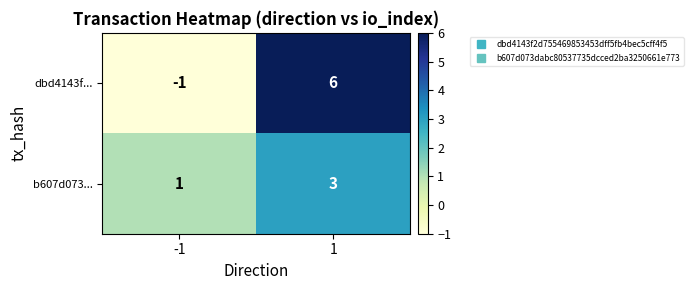

What is the approximate value of b607d073... at 1?

3